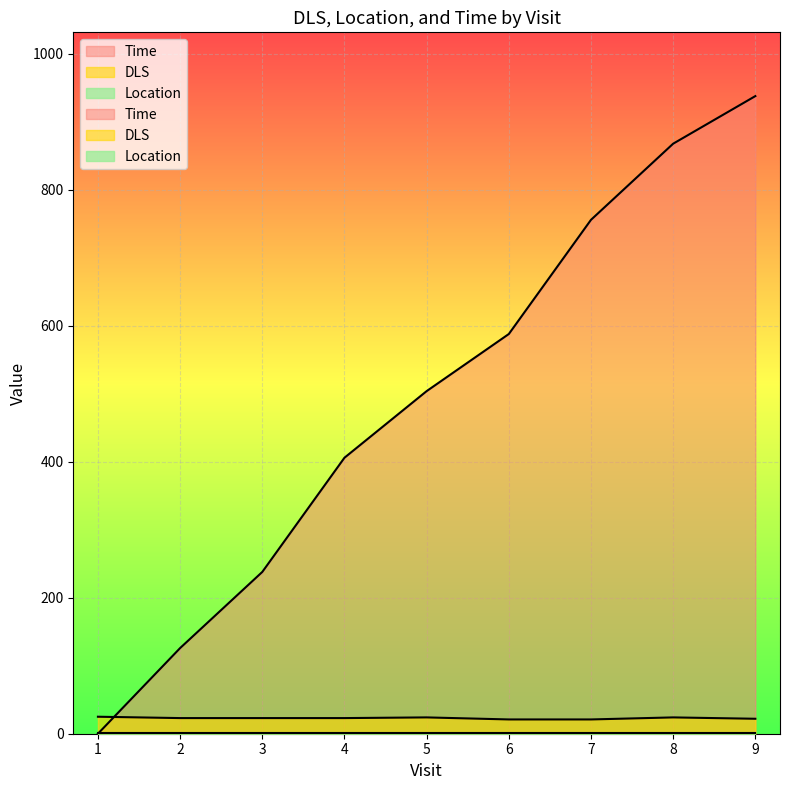

After their last crossing, which series has the higher values: DLS or Time?

Time